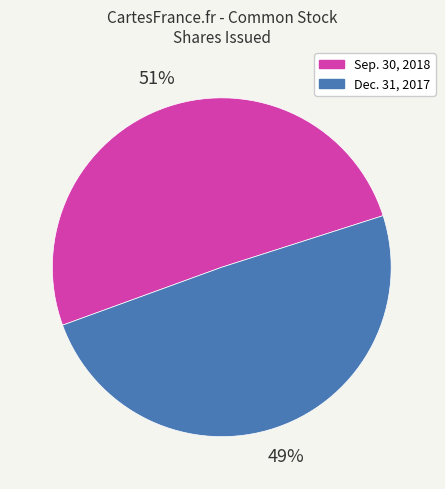

Which category has the smallest portion of the pie?

Dec. 31, 2017